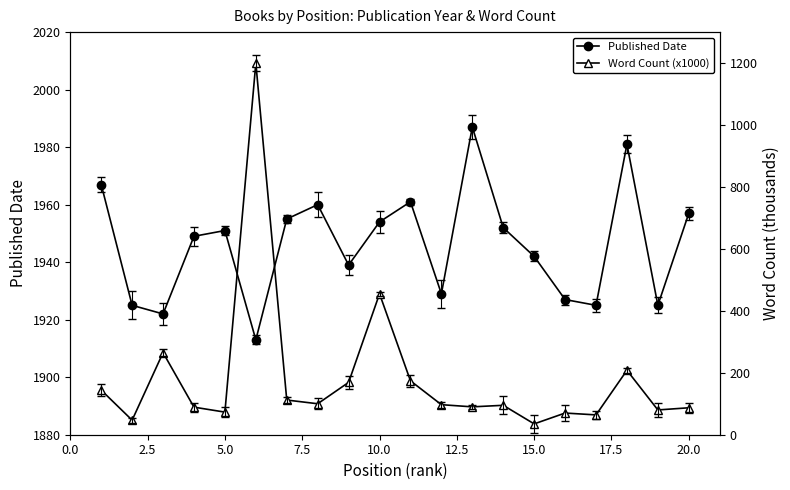

Which series has the largest range (max minus min)?

Word Count (x1000)